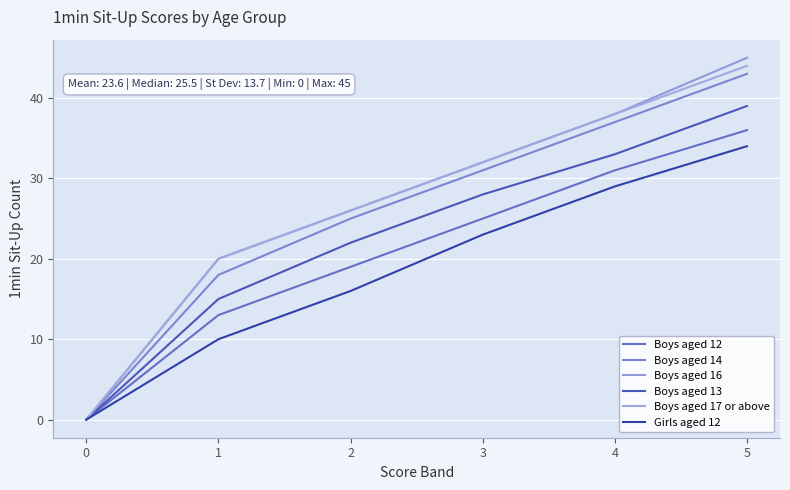

At how many categories does at least one series exceed 4?

5